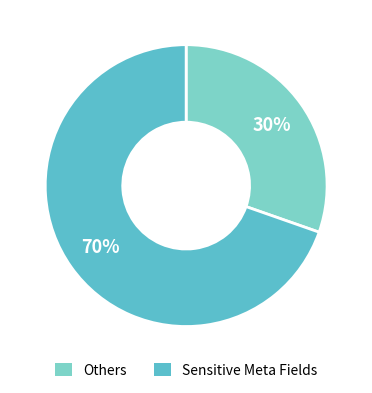

The Others slice represents 30% of the pie. True or false?

True